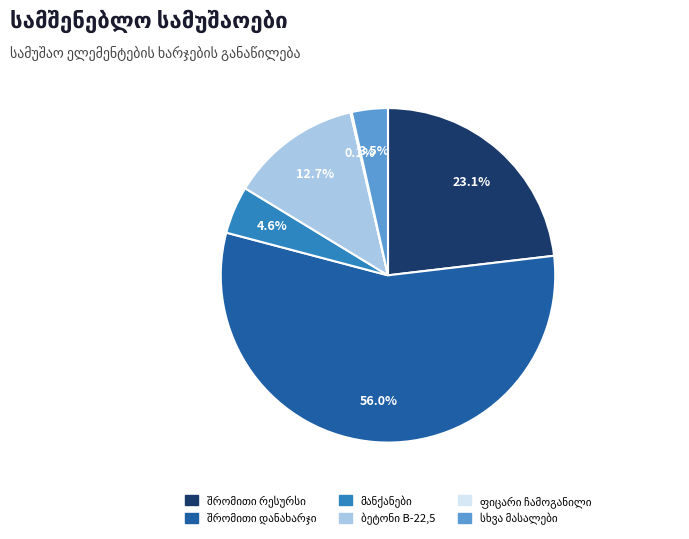

How many slices are in this pie chart?

6